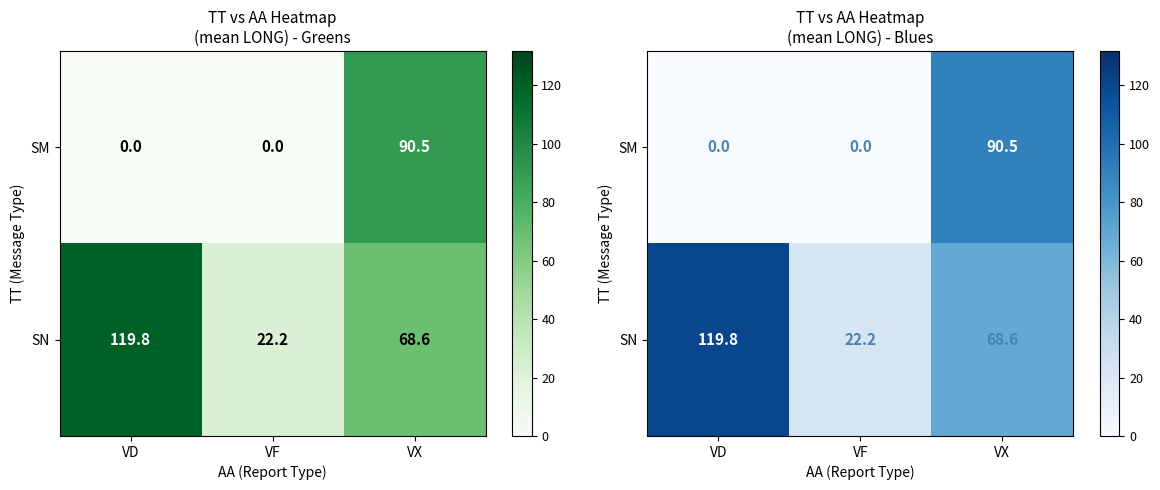

How many data points in SM are above 0?

1